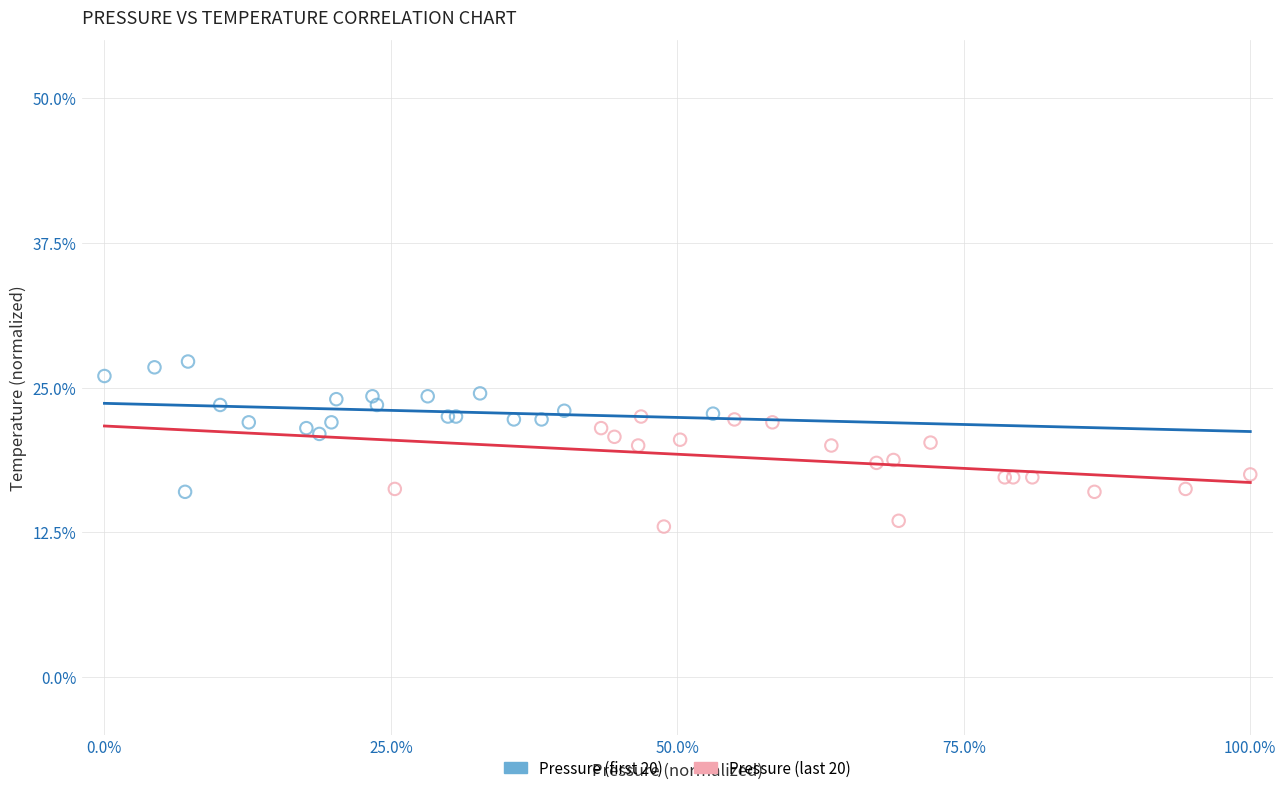

Which series reaches the minimum Y coordinate?

Pressure (last 20)